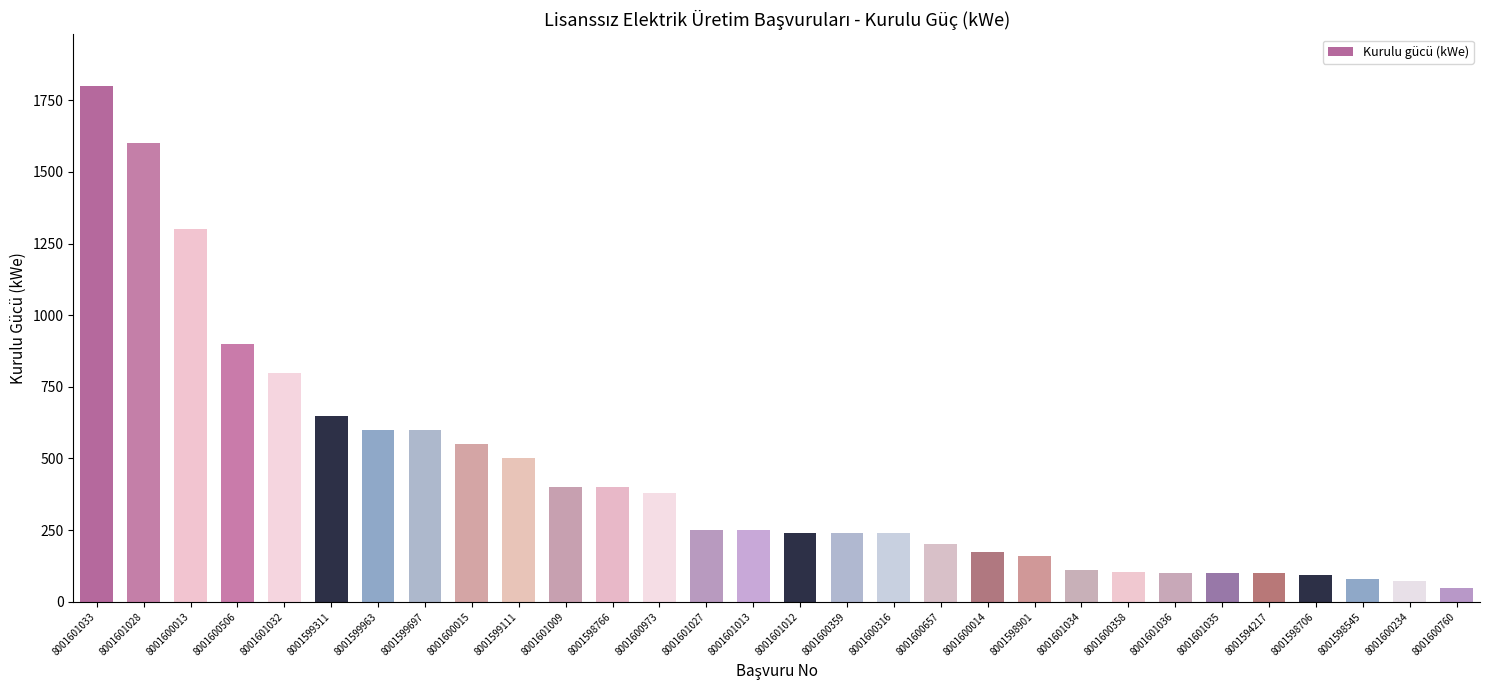

What is the label of the 13th bar from the left?

8001600973